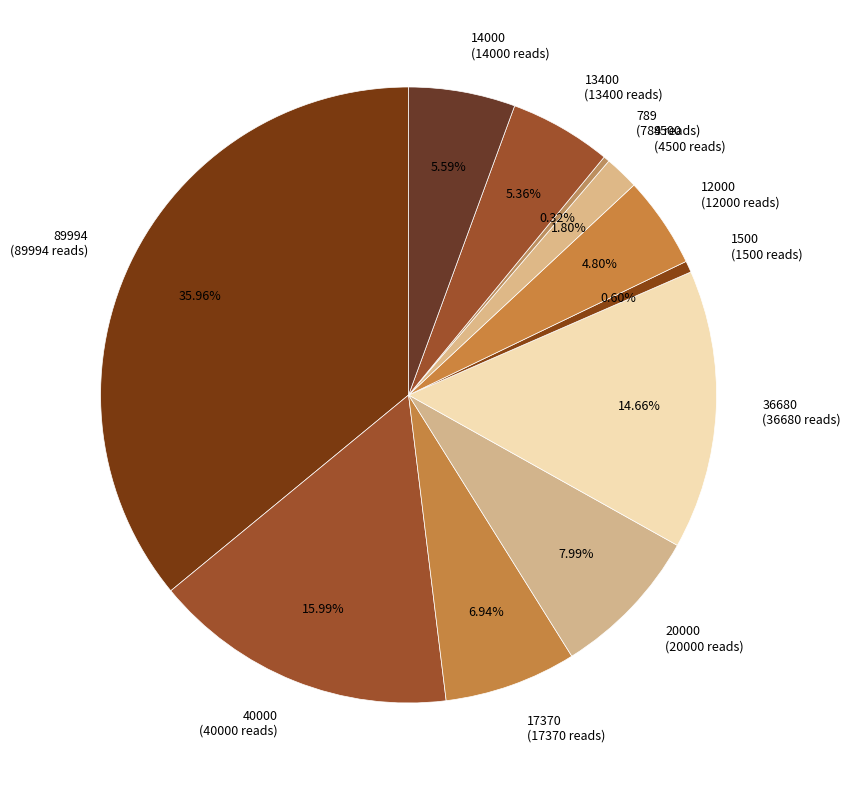

Is it true that 20000 is 8% of the pie?

True